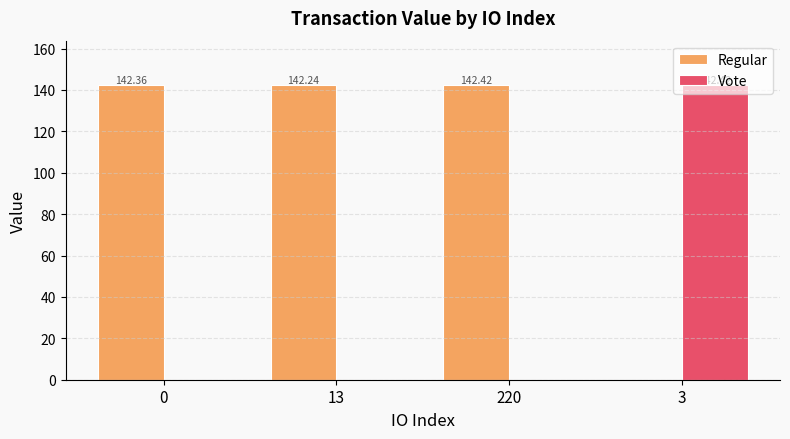

What is the sum of all Regular values?

427.0